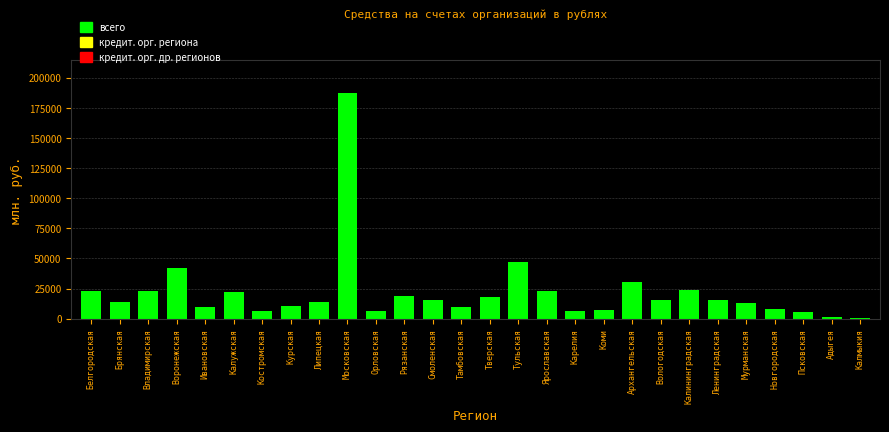

What is the sum of the values at Рязанская and Белгородская?

41785